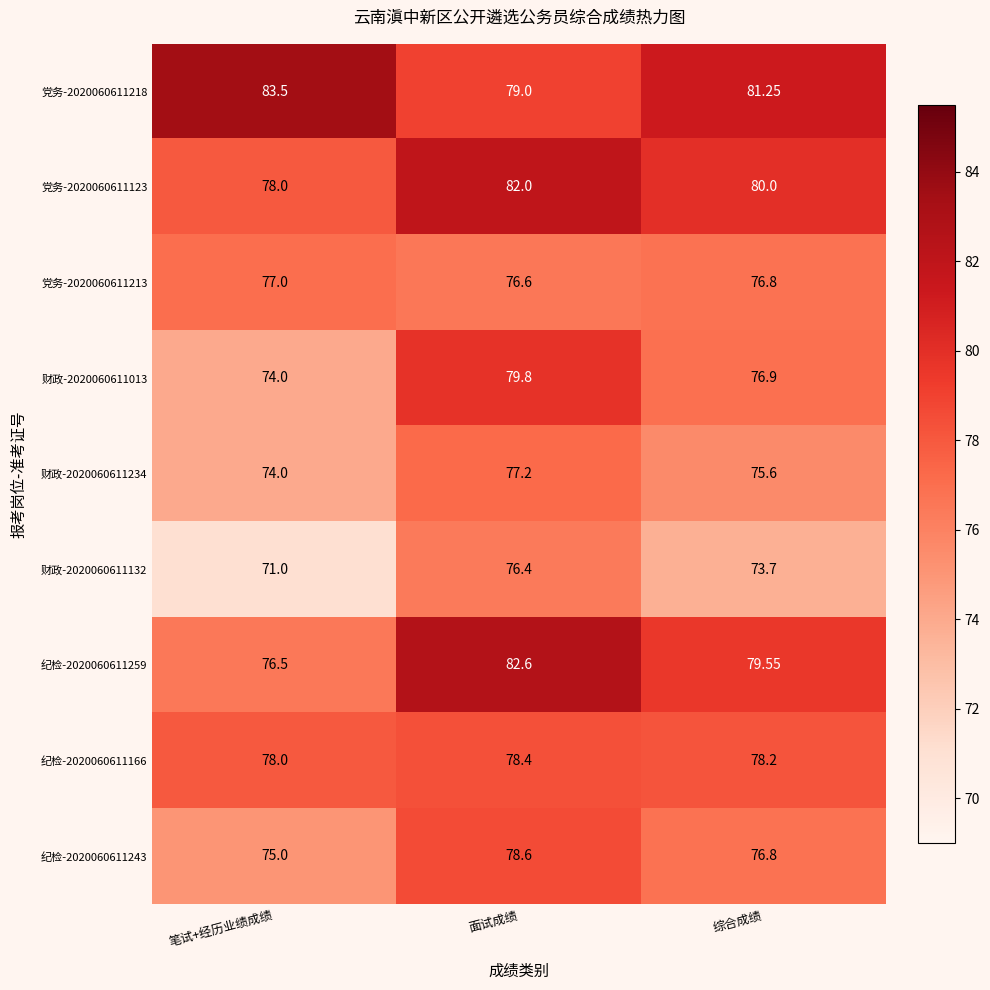

At which label does 财政-2020060611234 reach its minimum?

笔试+经历业绩成绩